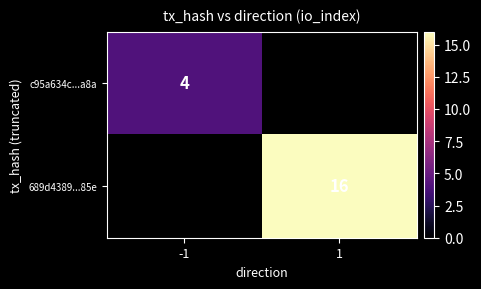

At how many categories does at least one series exceed 6?

1